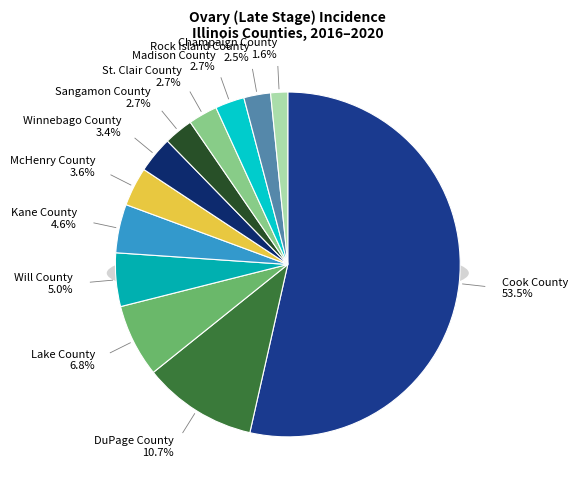

Do Cook County and Rock Island County together represent more than half of the pie?

Yes